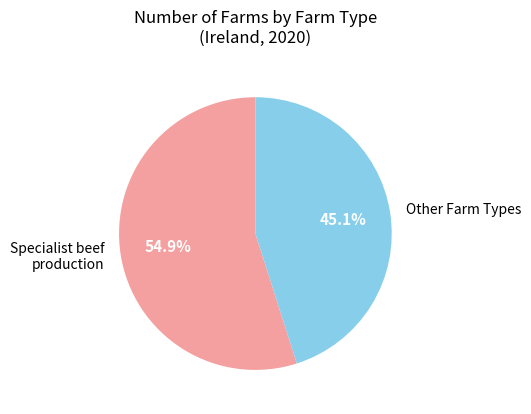

To the nearest percent, what is the average slice percentage?

50%